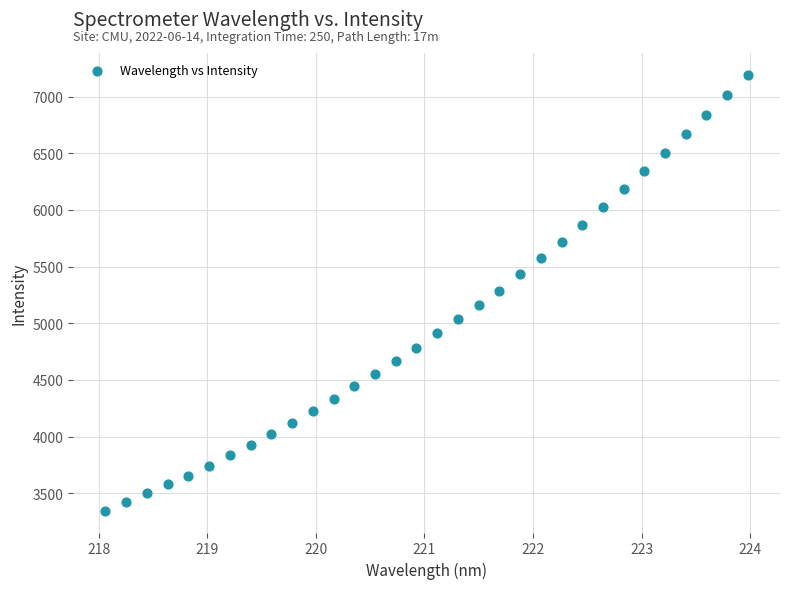

What is the range of Y values (max minus min)?

3849.9